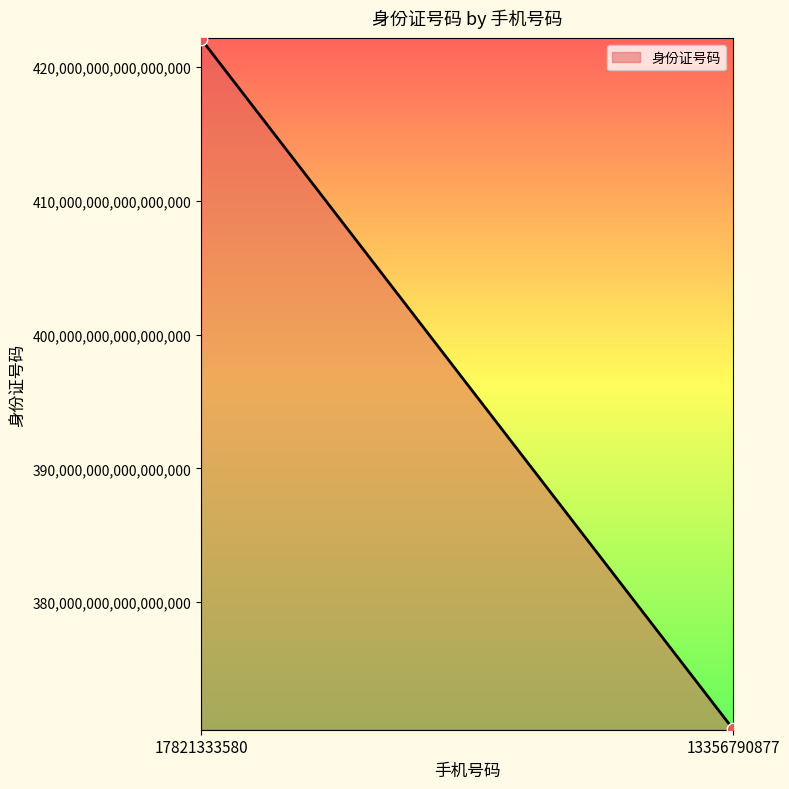

Count the number of points in this scatter plot.

2